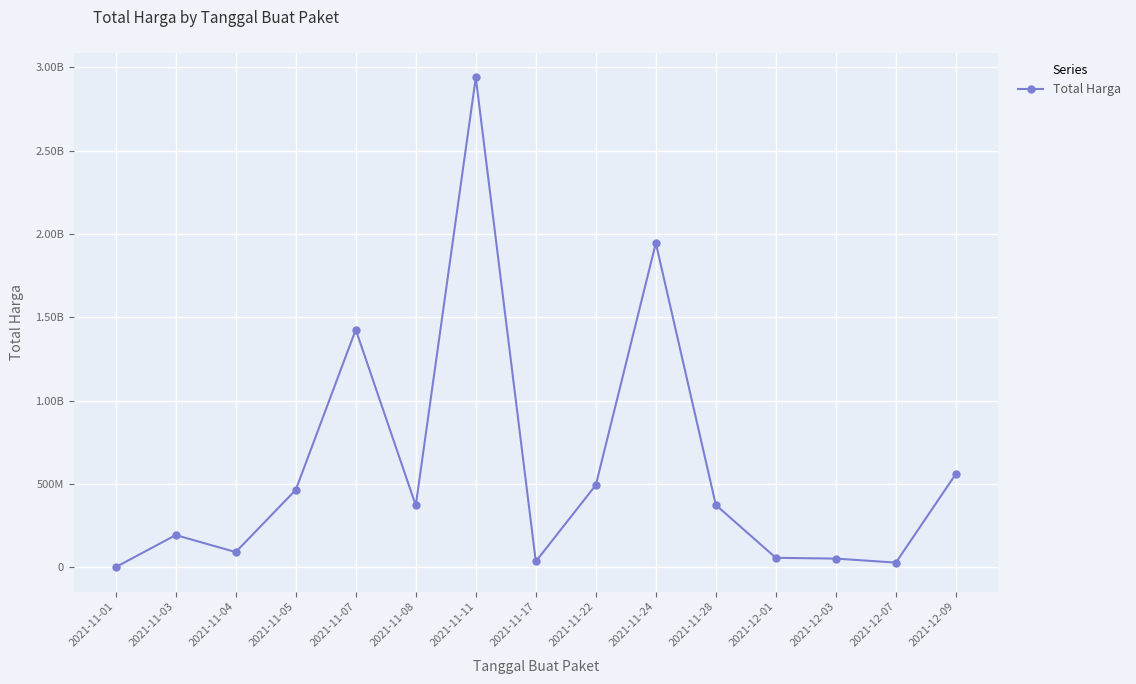

Is this an area chart (filled region under the line)?

No